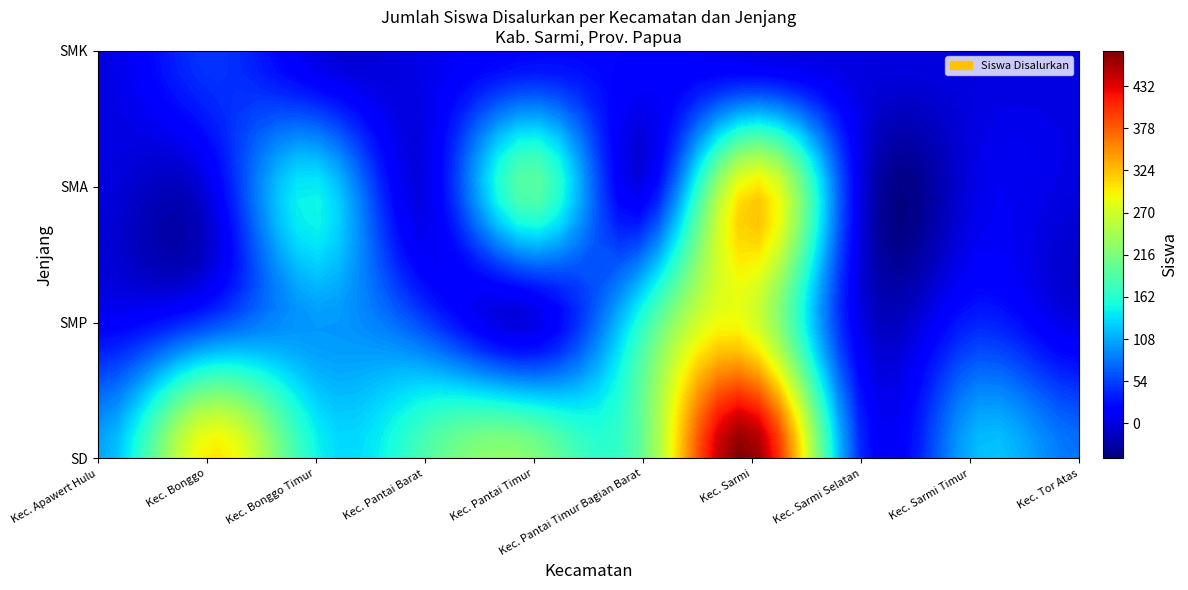

How many data points in Kec. Pantai Timur Bagian Barat are less than 165?

2